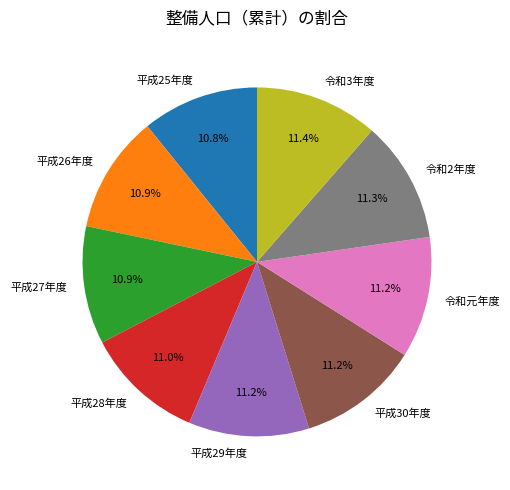

How much of the chart is everything except 平成27年度?

89.1%